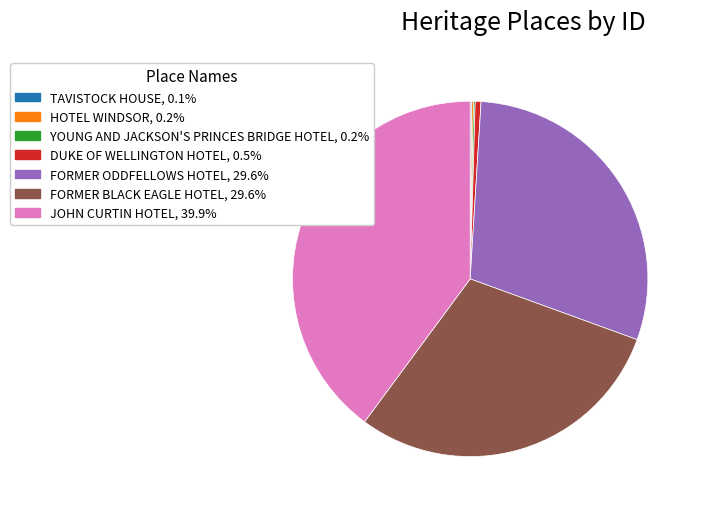

Which slice is the largest?

JOHN CURTIN HOTEL